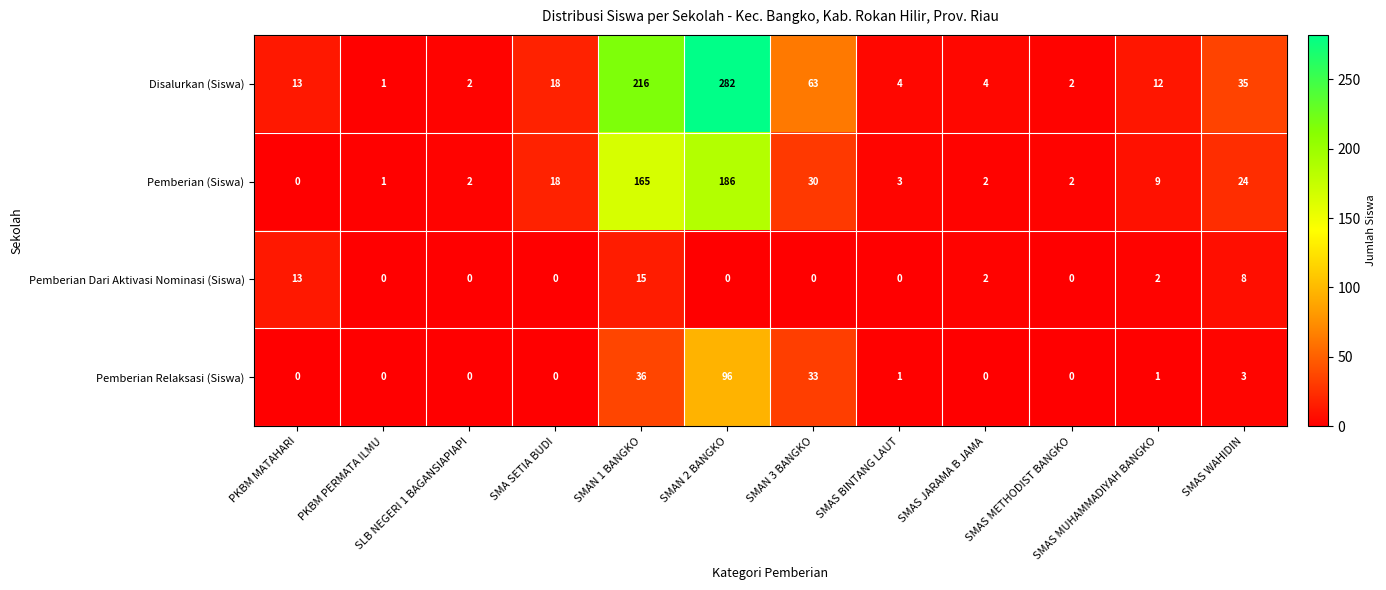

What is the difference between the highest and lowest values at PKBM MATAHARI?

13